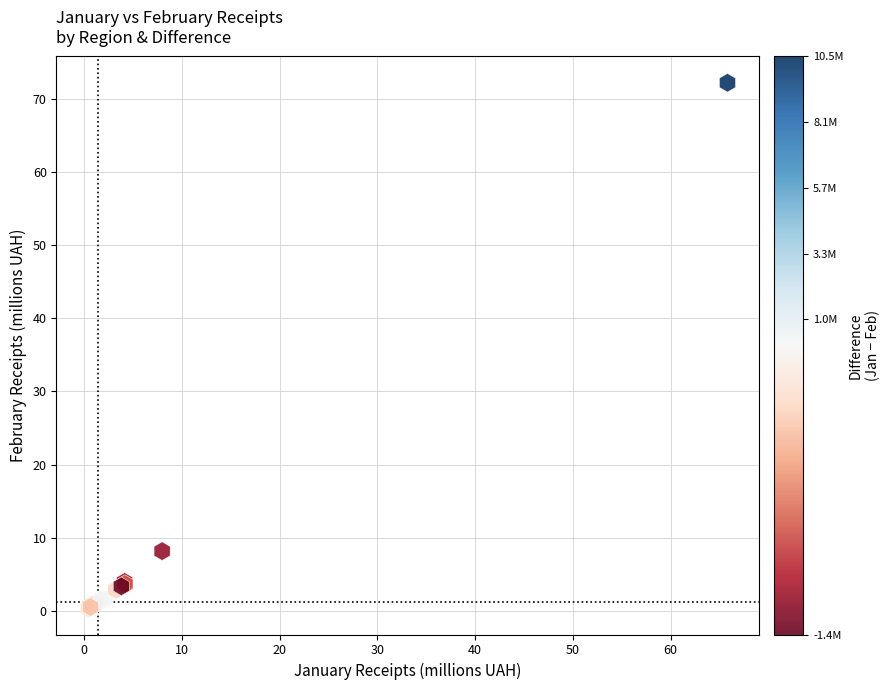

What Y value in the scatter plot is closest to 36?

8.2